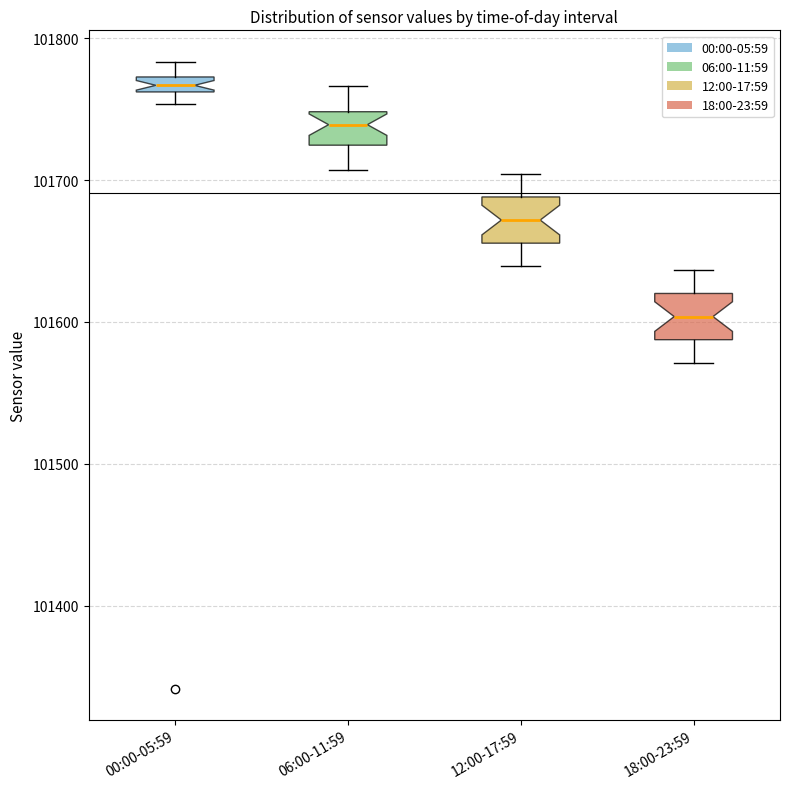

Which box has the highest median line?

00:00-05:59